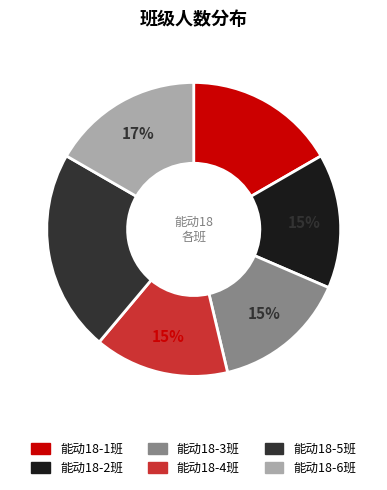

Count the number of slices in the pie.

6